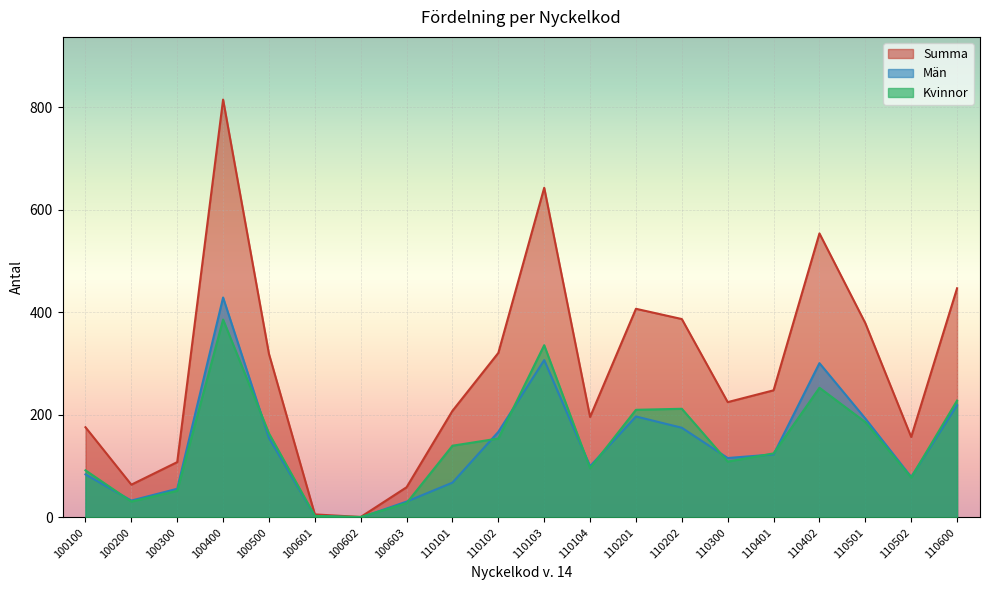

Is the value of Summa at 100100 greater than the value of Män at 100601?

Yes